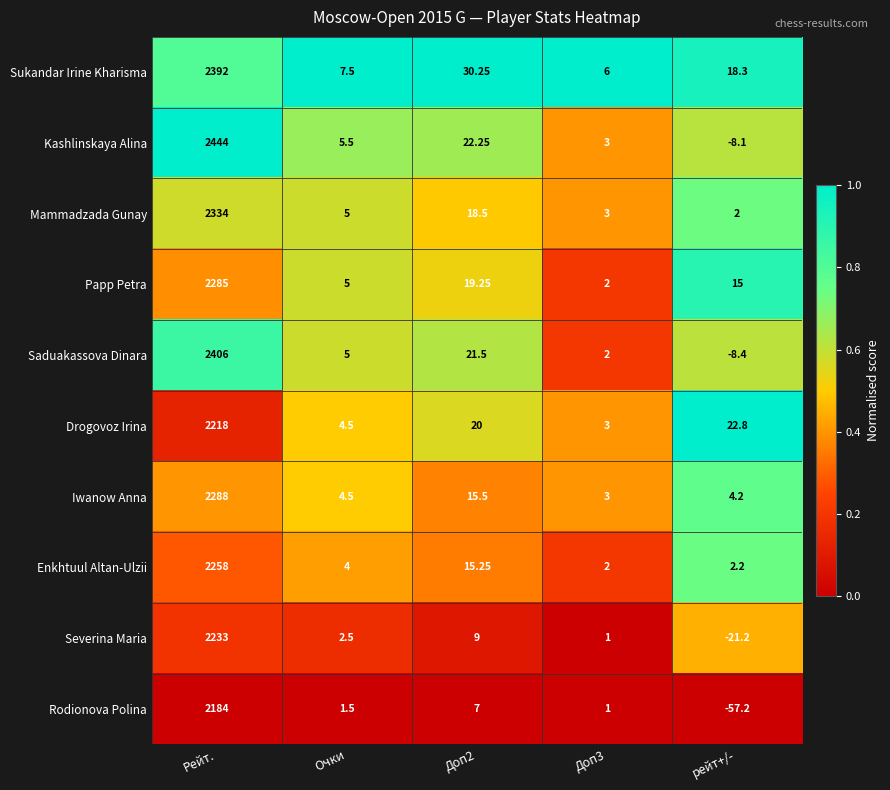

At which category is the sum across all series the highest?

Рейт.